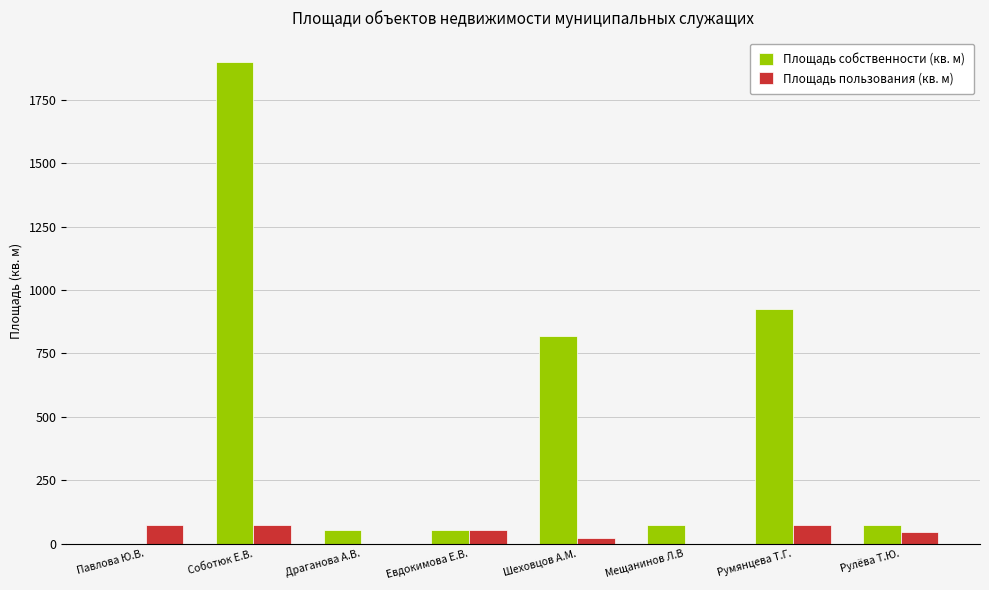

Which series has the largest total across all categories?

Площадь собственности (кв. м)